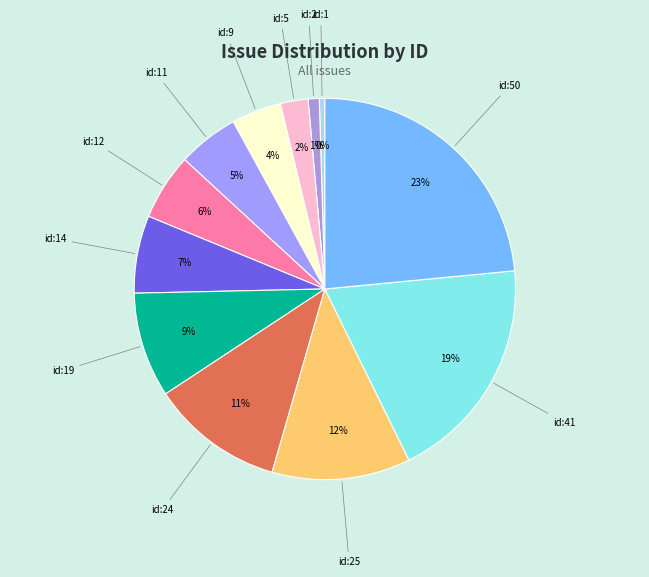

To the nearest percent, what is the difference between the largest and smallest slice percentages?

23%